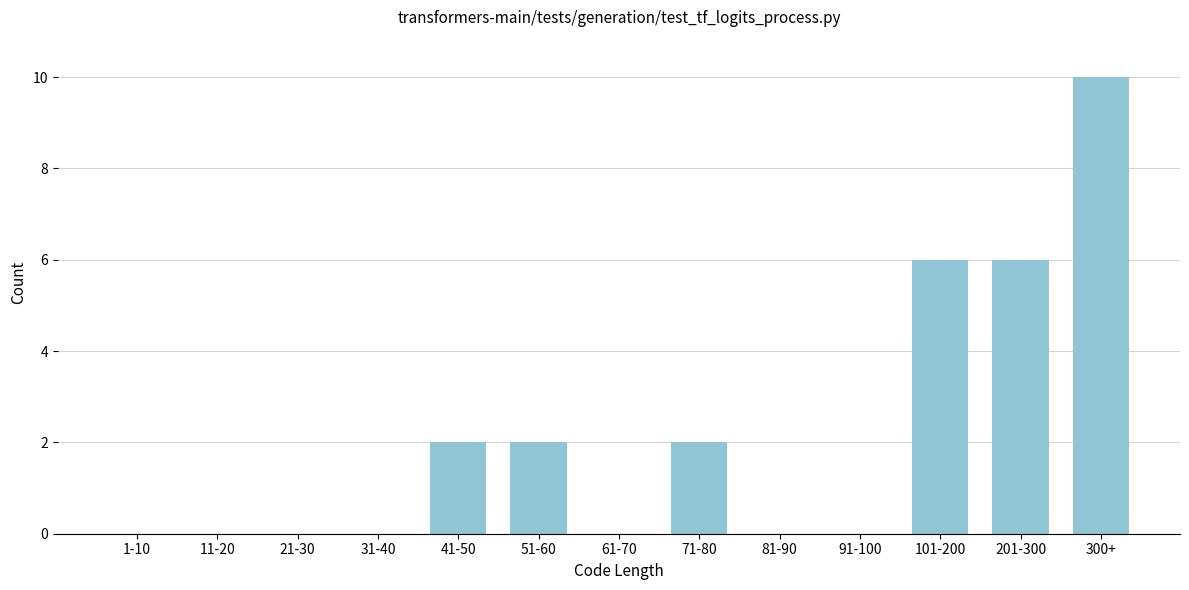

Reading left to right, extract all data points from this chart.

1-10=0	11-20=0	21-30=0	31-40=0	41-50=2	51-60=2	61-70=0	71-80=2	81-90=0	91-100=0	101-200=6	201-300=6	300+=10